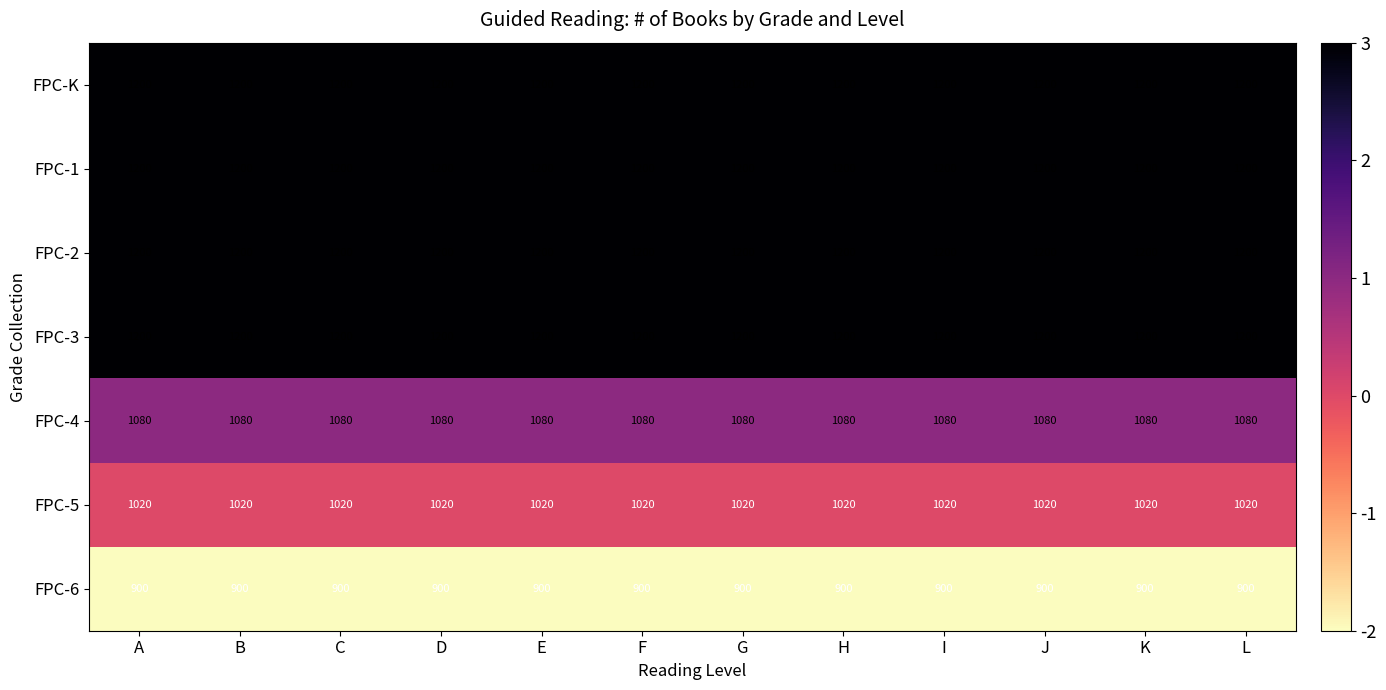

What is the total value across all series at G?

7800